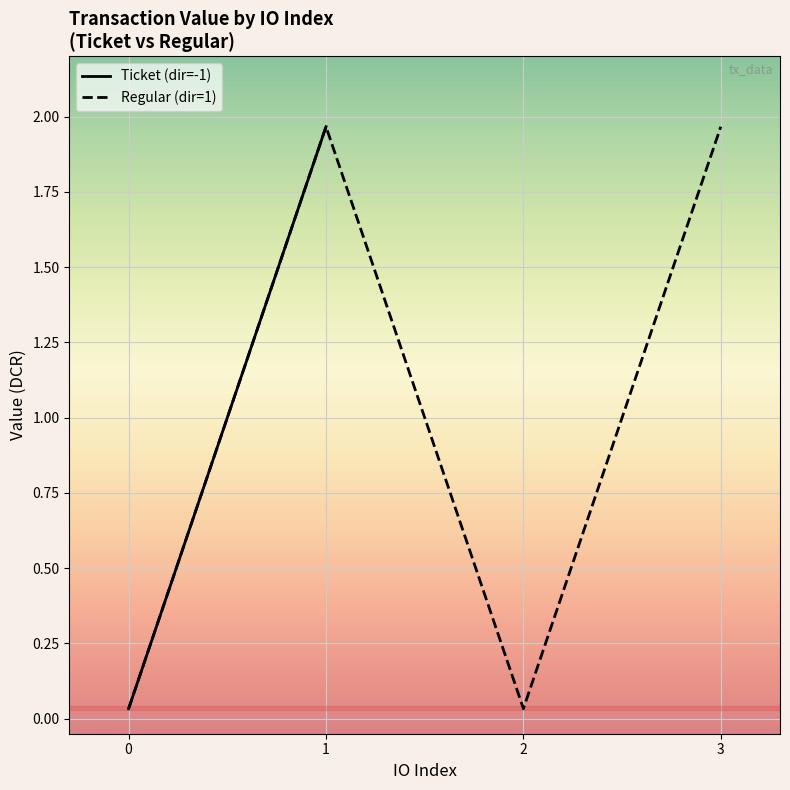

What is the difference between the maximum and minimum values in the value series?

1.9